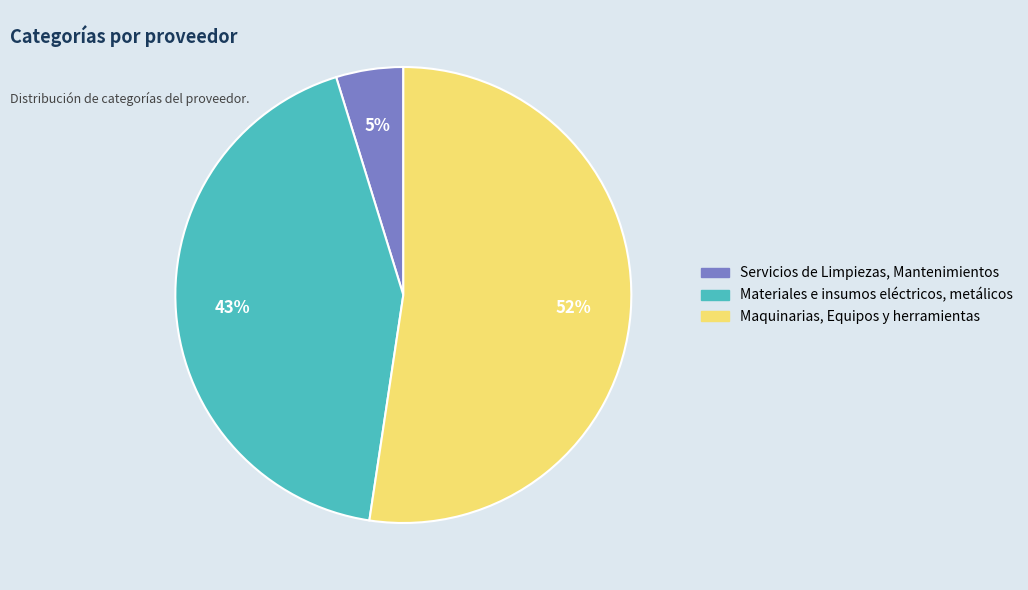

How many segments does this pie chart have?

3